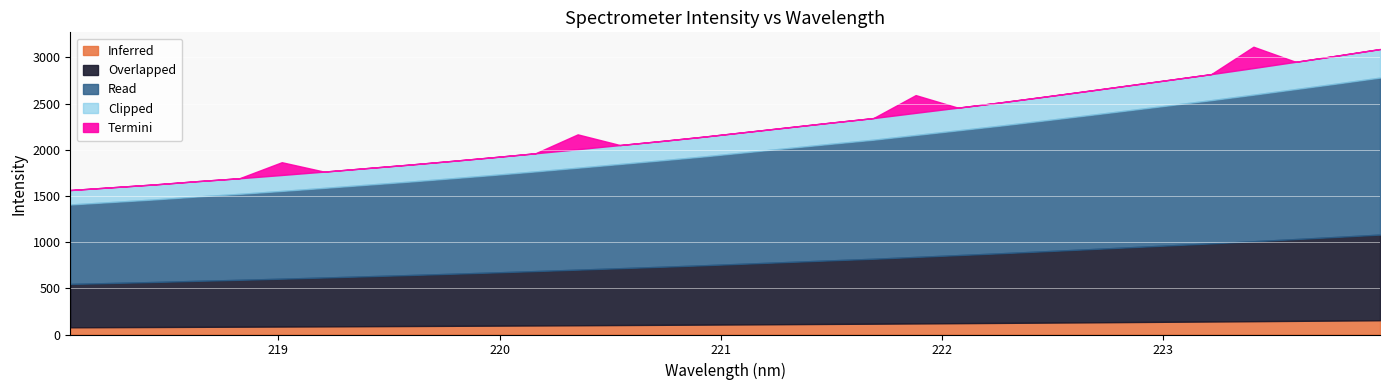

Reading left to right, extract all data points from this chart.

1564.7	1595.1	1625.7	1660.7	1692.4	1727.7	1764.2	1801.9	1839.2	1879.0	1919.9	1962.6	2007.0	2052.0	2096.7	2143.7	2194.4	2244.9	2295.4	2344.0	2400.7	2456.8	2513.4	2572.9	2633.7	2695.5	2757.7	2819.9	2885.8	2953.4	3021.7	3091.6